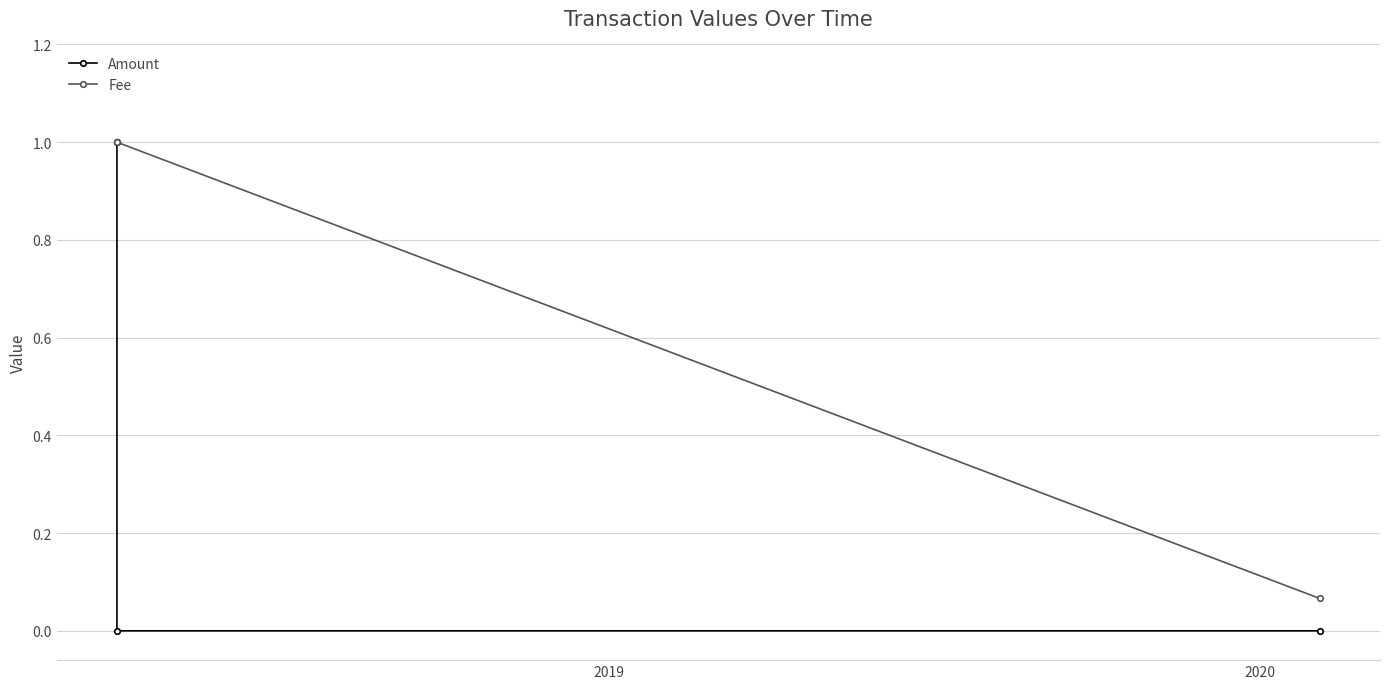

What is the maximum value shown in the chart?

1.0